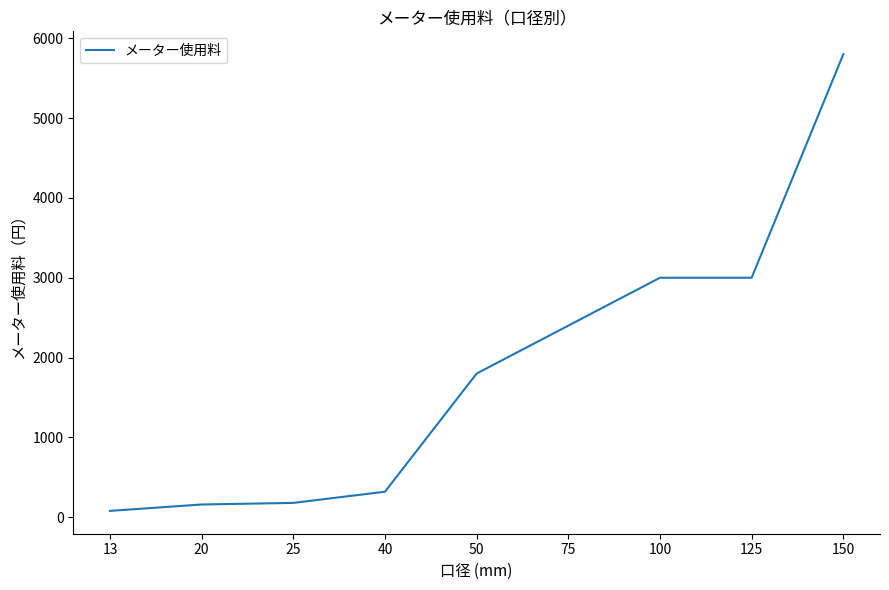

Is it true that the value at 50 is 616?

False